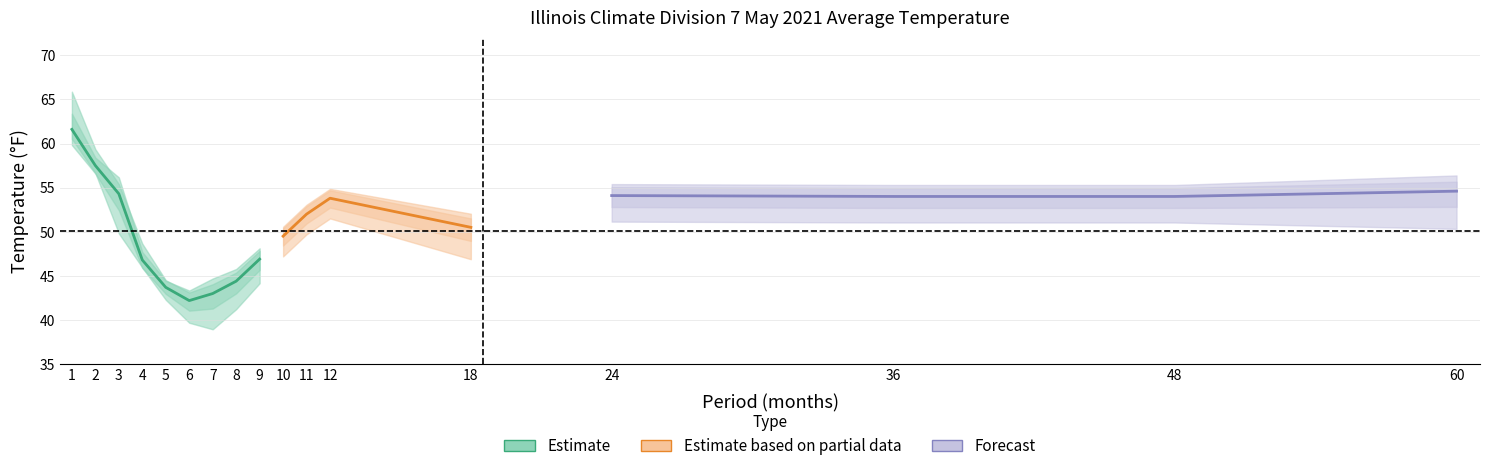

True or false: 1901-2000 Mean has a value of 15.2 at 7.

False